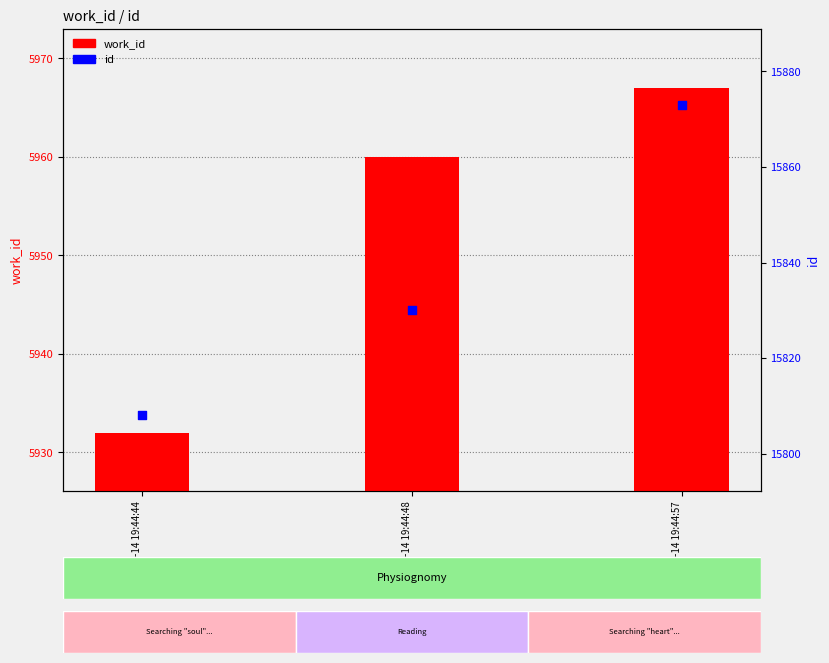

What is the total value across all series at 2009-09-14 19:44:48?

21790